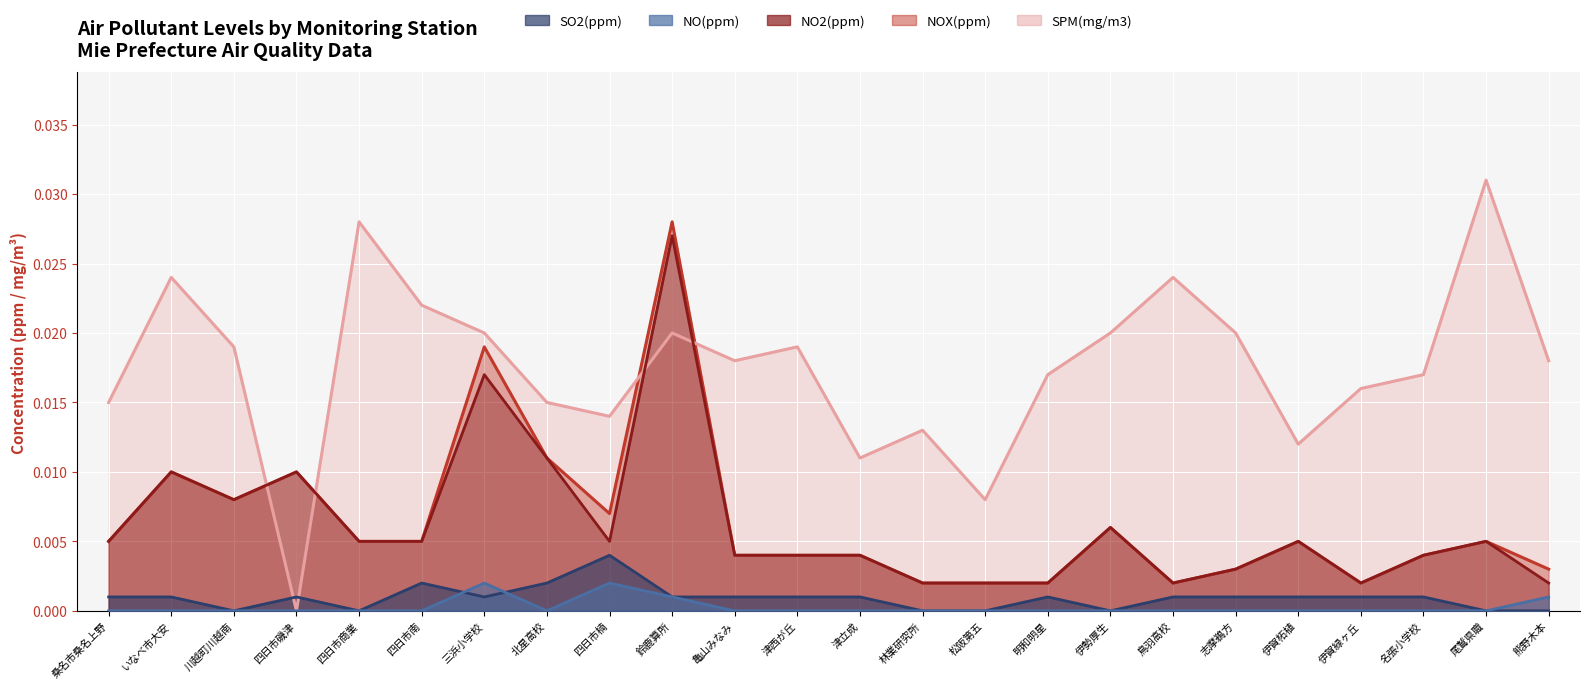

How many times do SO2 and SPM cross each other?

2